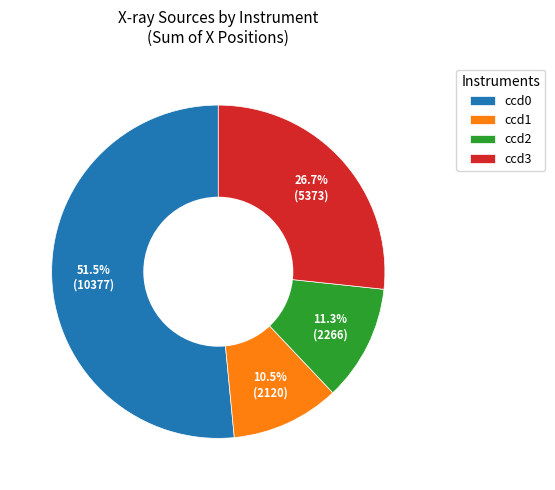

Is it true that ccd0 is 4% of the pie?

False